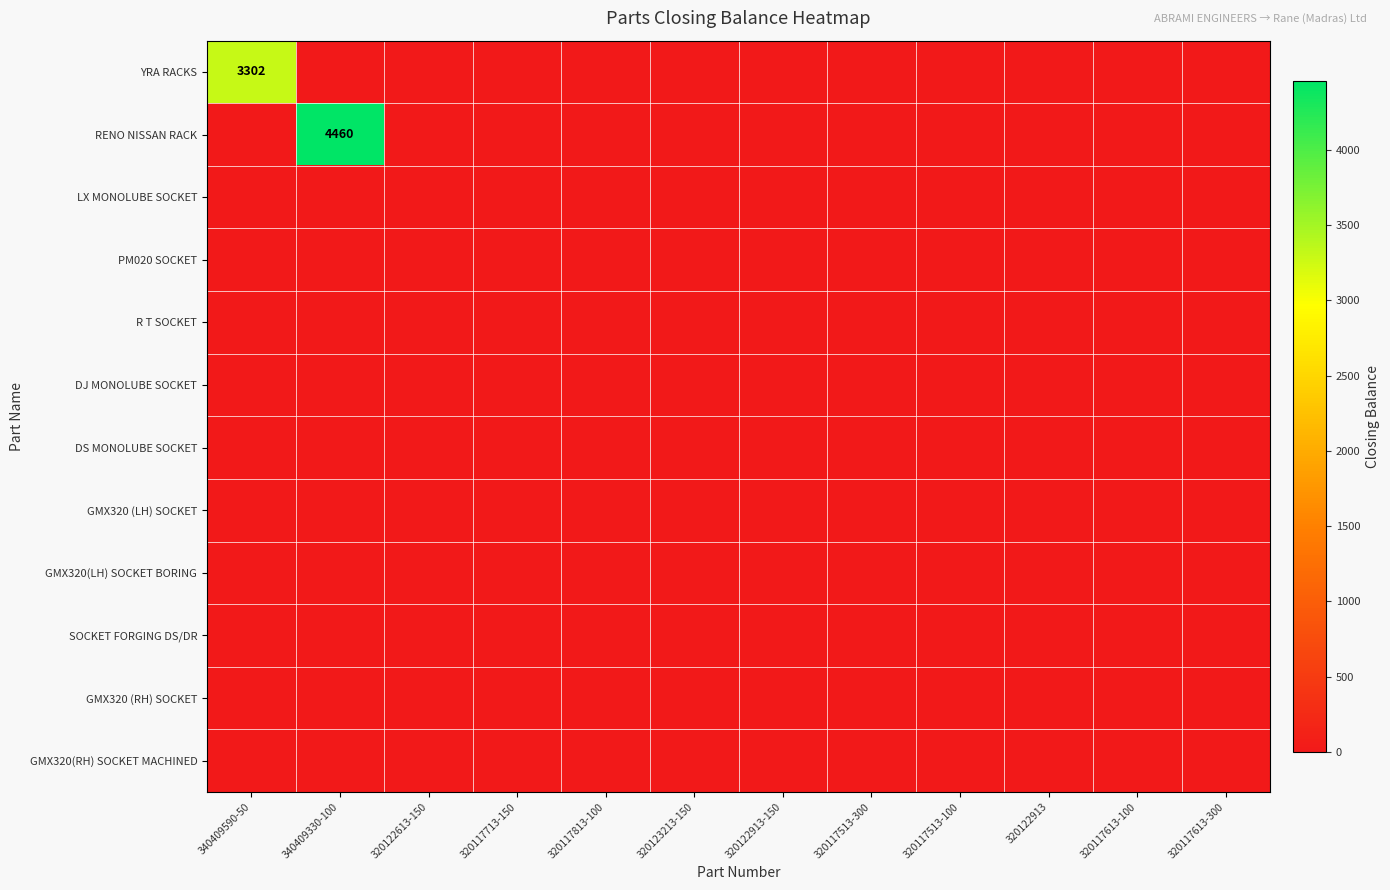

List the labels in order of DS MONOLUBE SOCKET value, largest first.

340409590-50, 340409330-100, 320122613-150, 320117713-150, 320117813-100, 320123213-150, 320122913-150, 320117513-300, 320117513-100, 320122913, 320117613-100, 320117613-300